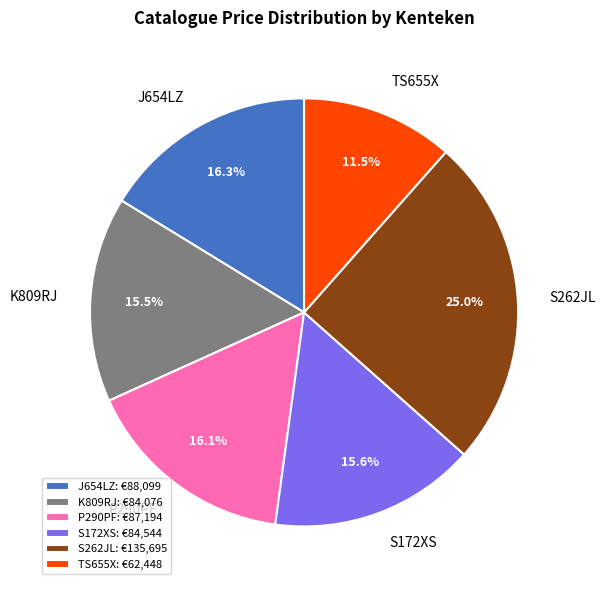

What is the largest slice in the pie chart?

S262JL